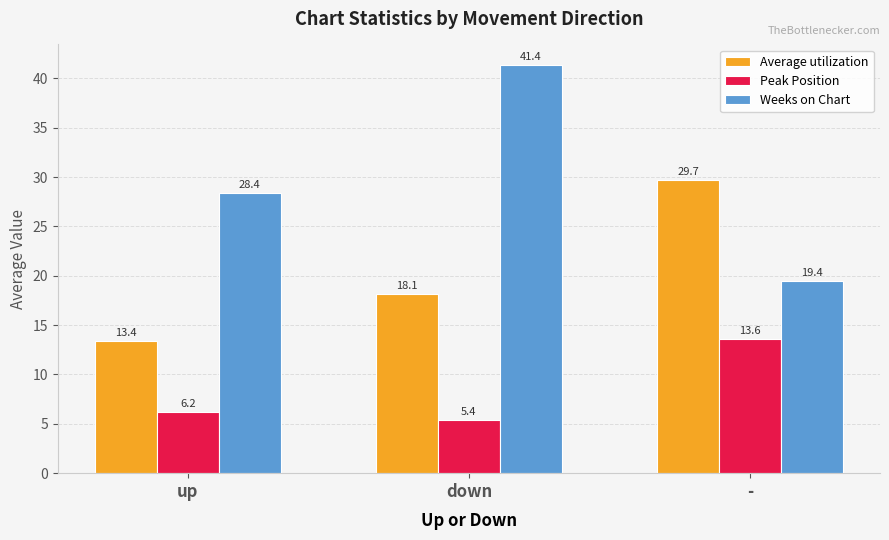

Are the bars horizontal?

No